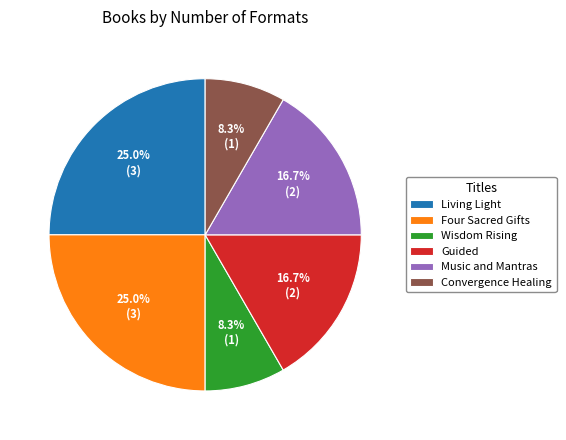

Is there any slice that represents more than half of the pie?

No